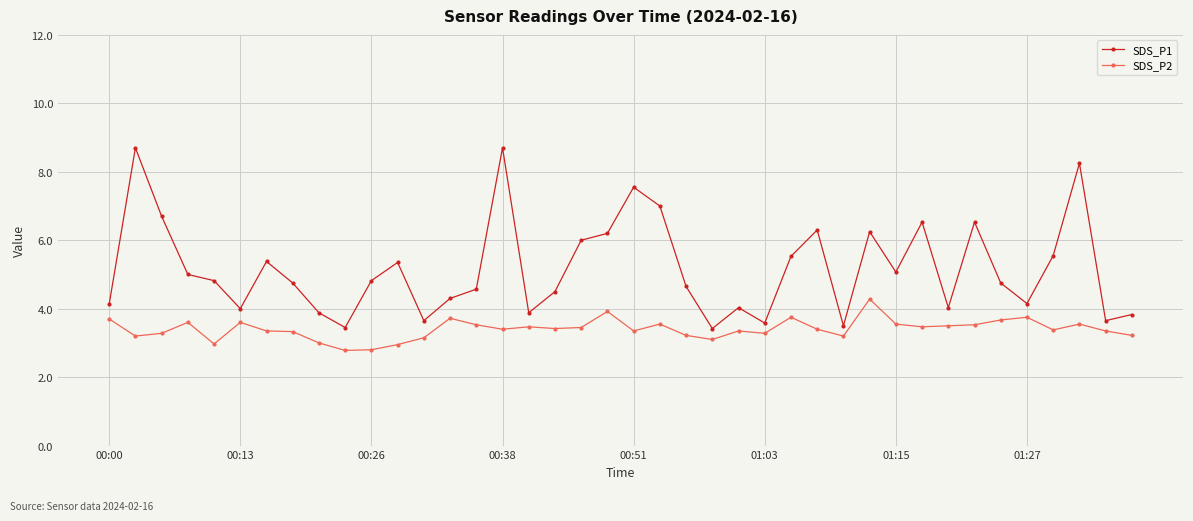

Which series has the largest total across all categories?

SDS_P1